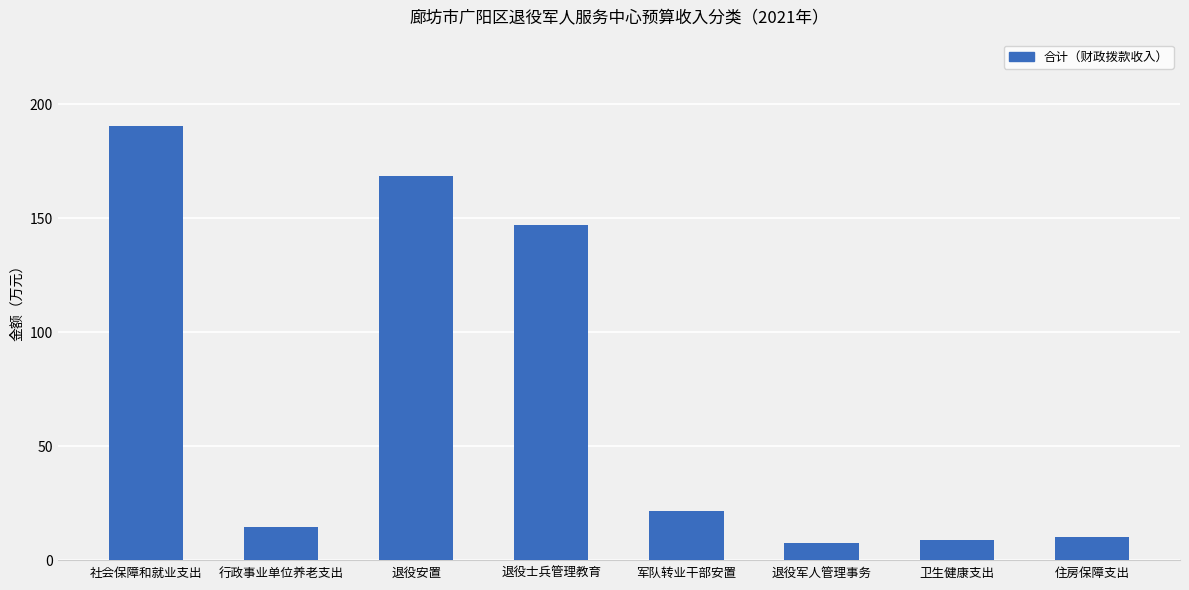

True or false: the data shows 146.9 at 退役士兵管理教育.

True